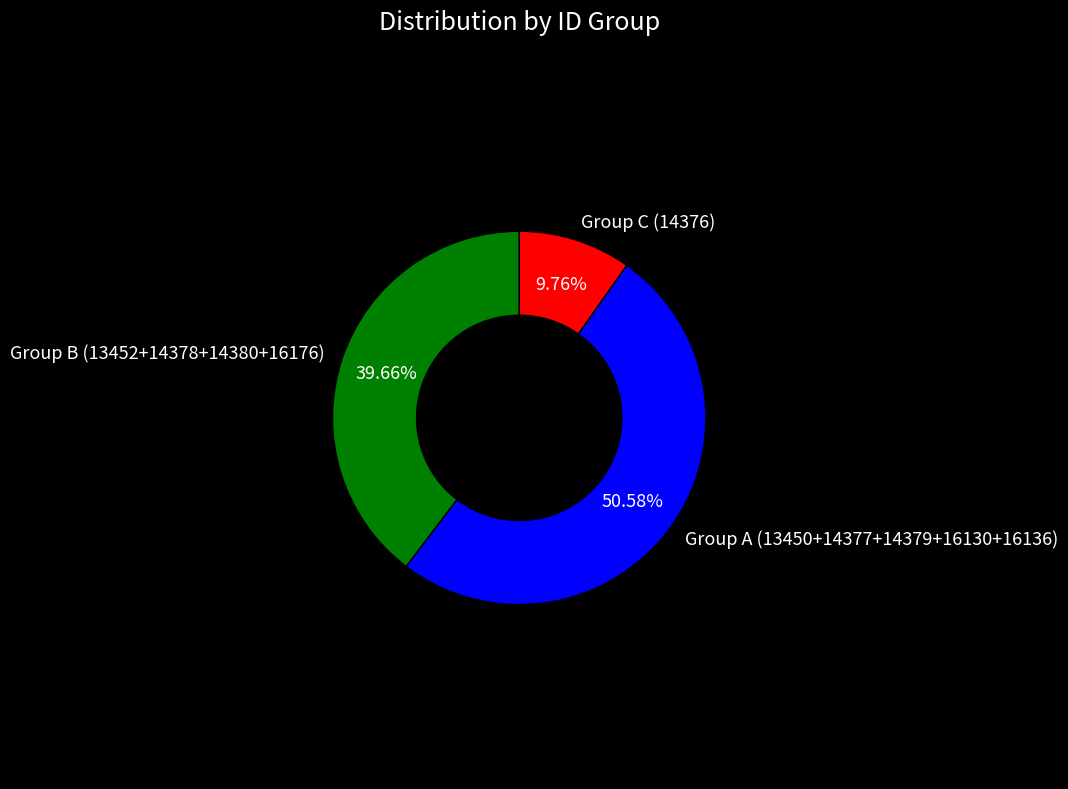

Between Group C (14376) and Group A (13450+14377+14379+16130+16136), which is larger?

Group A (13450+14377+14379+16130+16136)